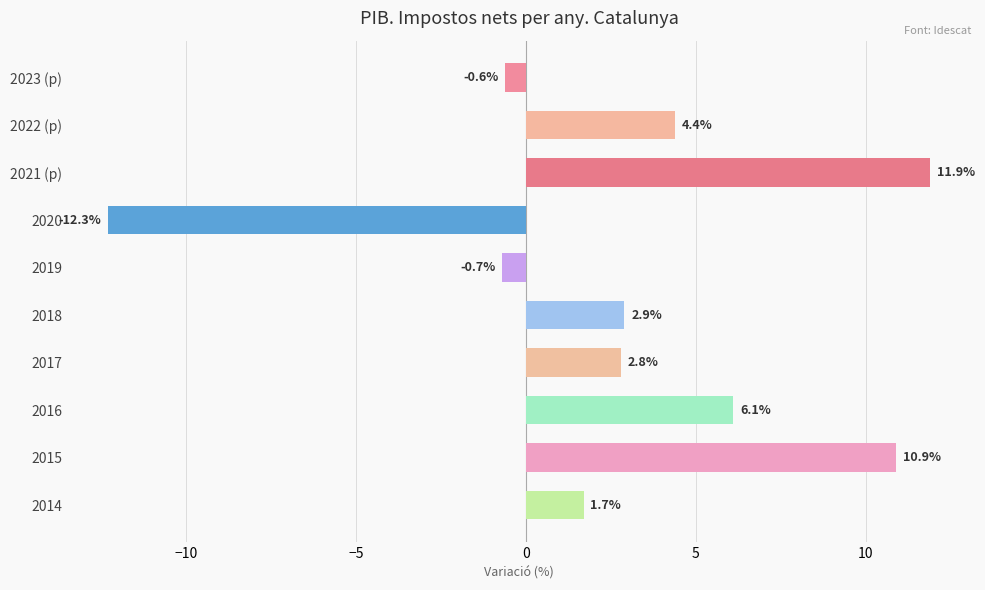

How many negative values are there?

3